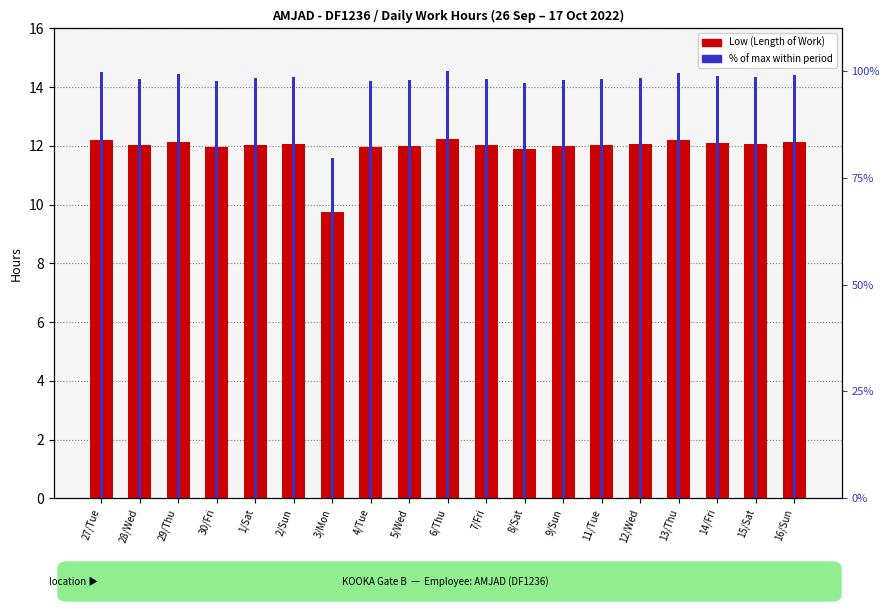

The value of Low (Length of Work) at 4/Tue is 7.7. True or false?

False